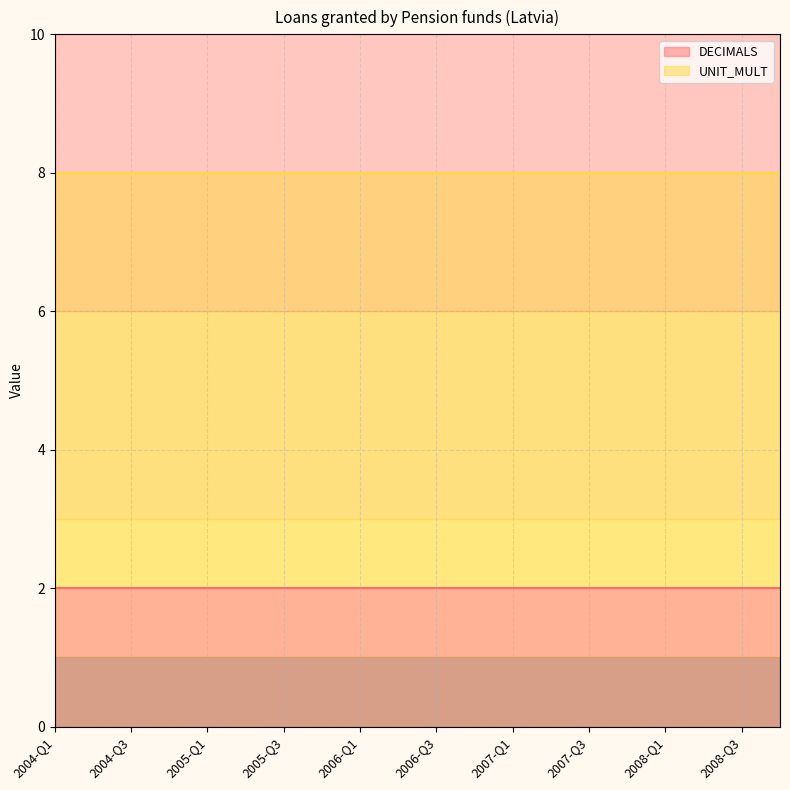

Where is DECIMALS nearest to the value 2?

2004-Q1